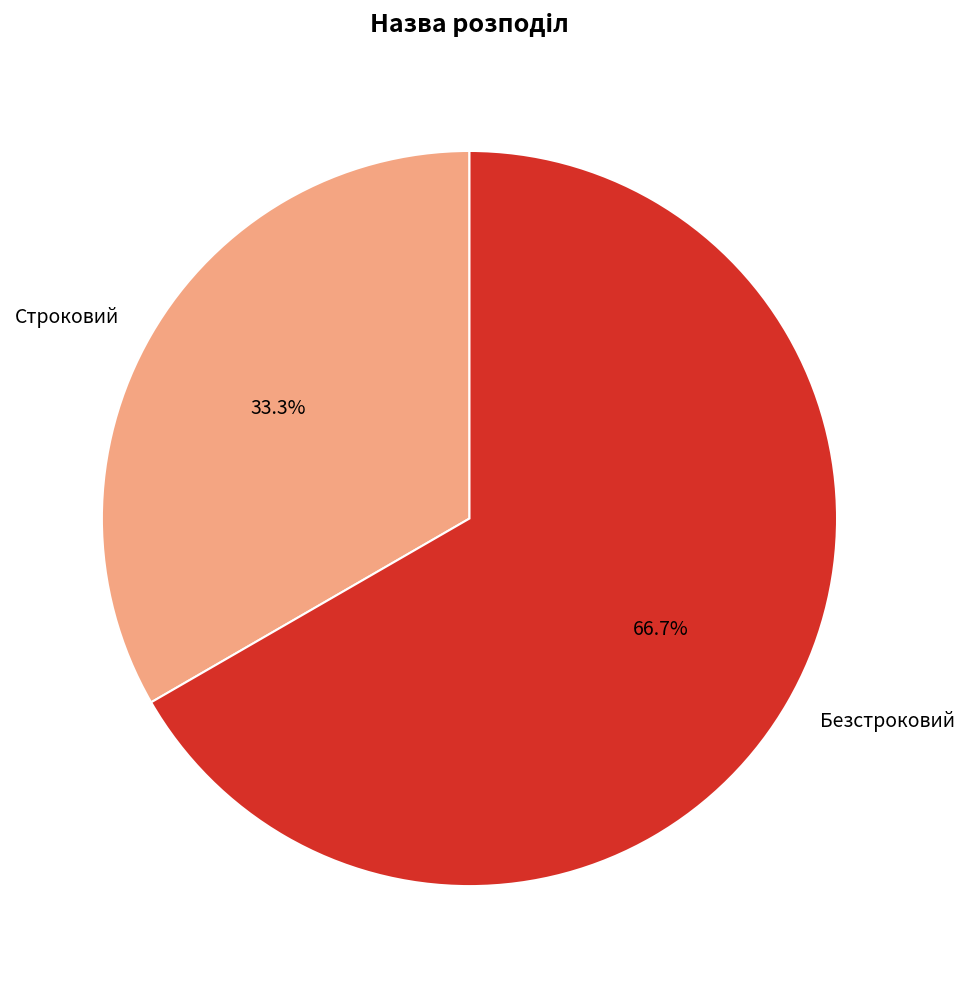

Does Строковий represent more than half of the total?

No